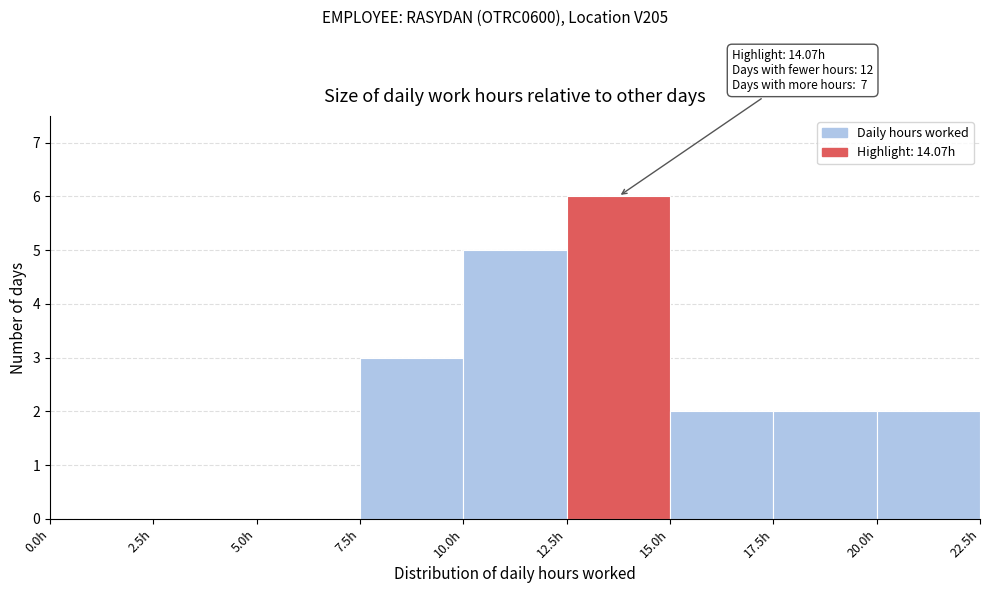

Over which range of the x-axis is the bar tallest?

12.5 to 15.0